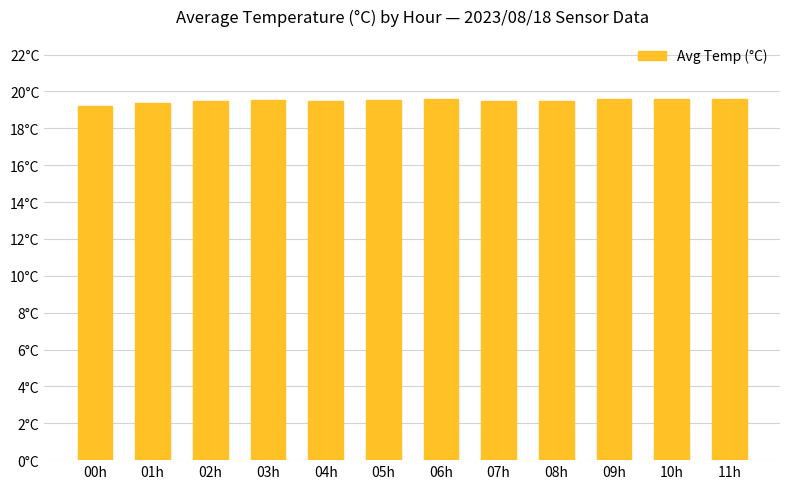

What is the ratio of the value at 07h to the value at 02h?

1.0